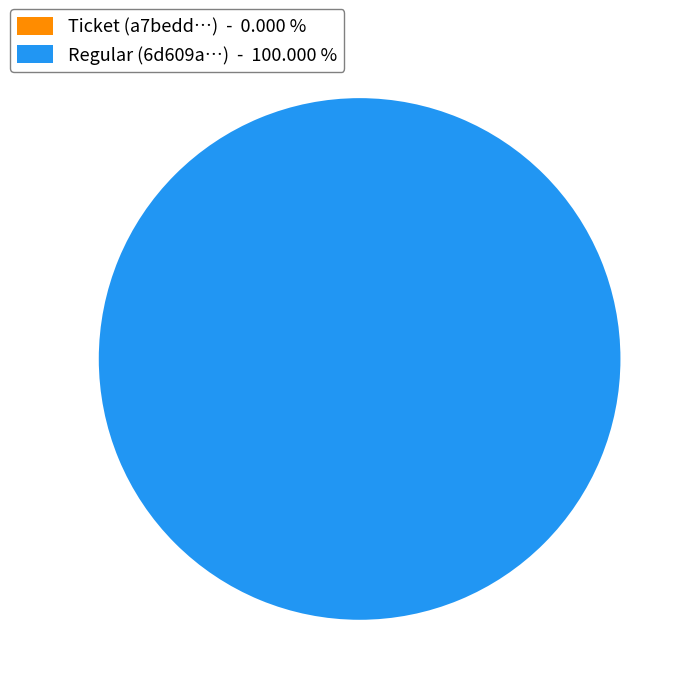

Count the number of slices in the pie.

2